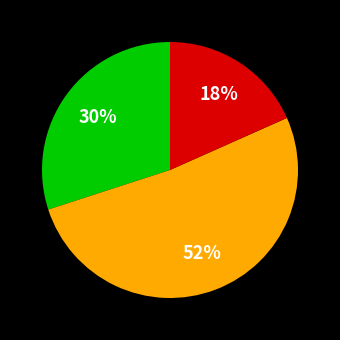

Is there any slice that represents more than half of the pie?

Yes